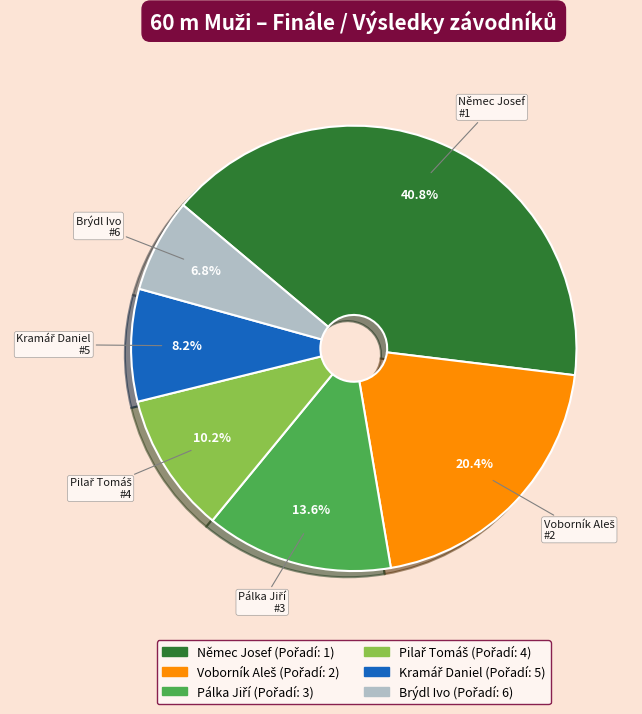

How many slices are in this pie chart?

6